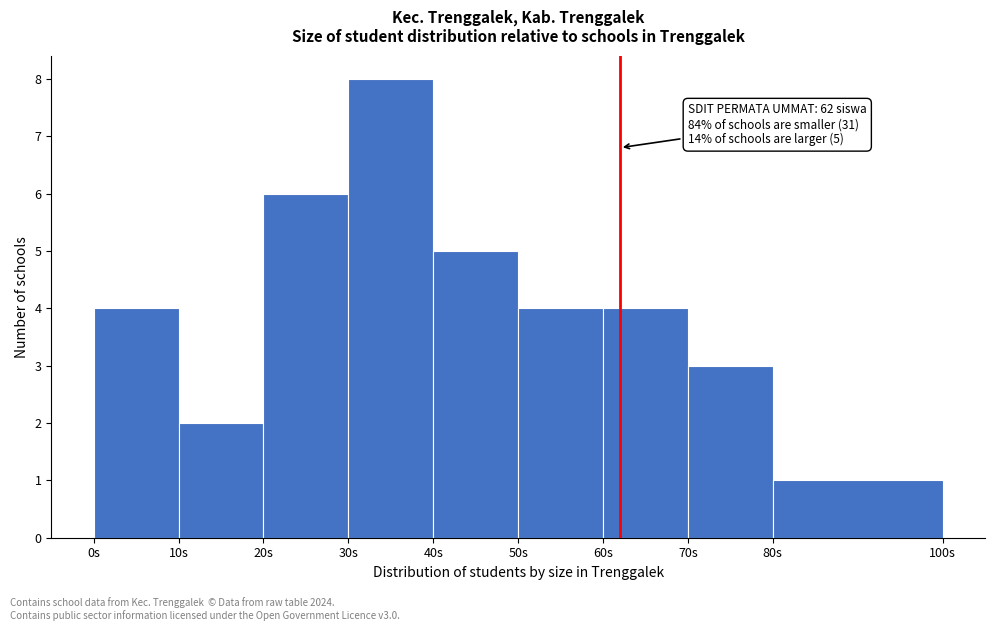

Which range on the x-axis has the tallest bar?

30 to 40